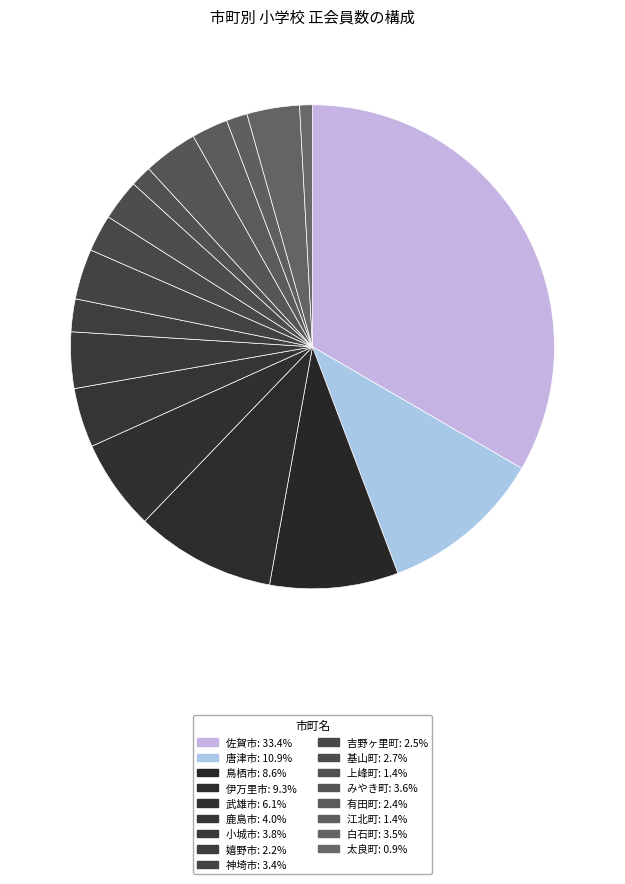

Which category has the biggest portion of the pie?

佐賀市